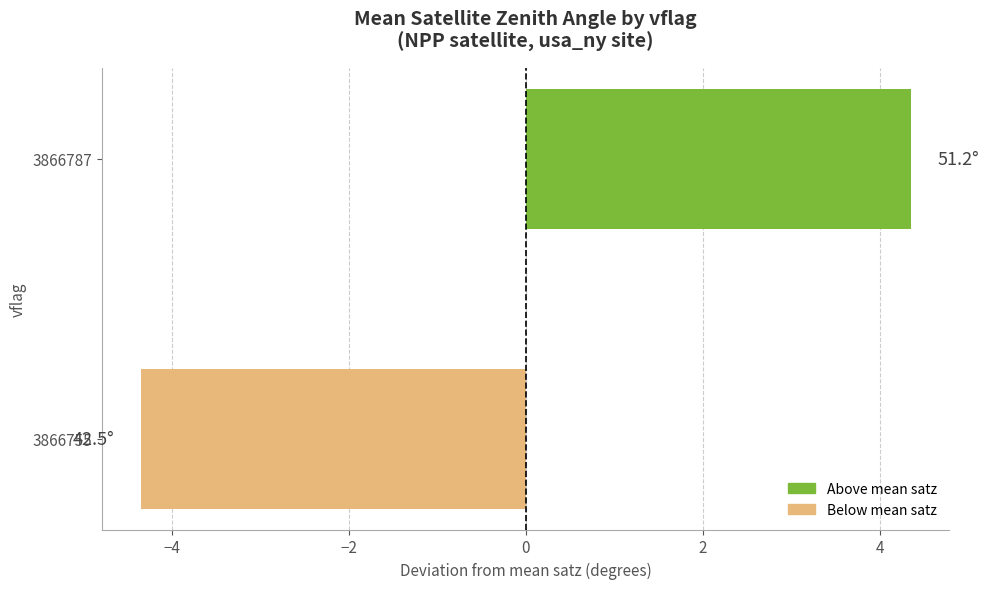

List the labels in order of value, largest first.

3866787, 3866755